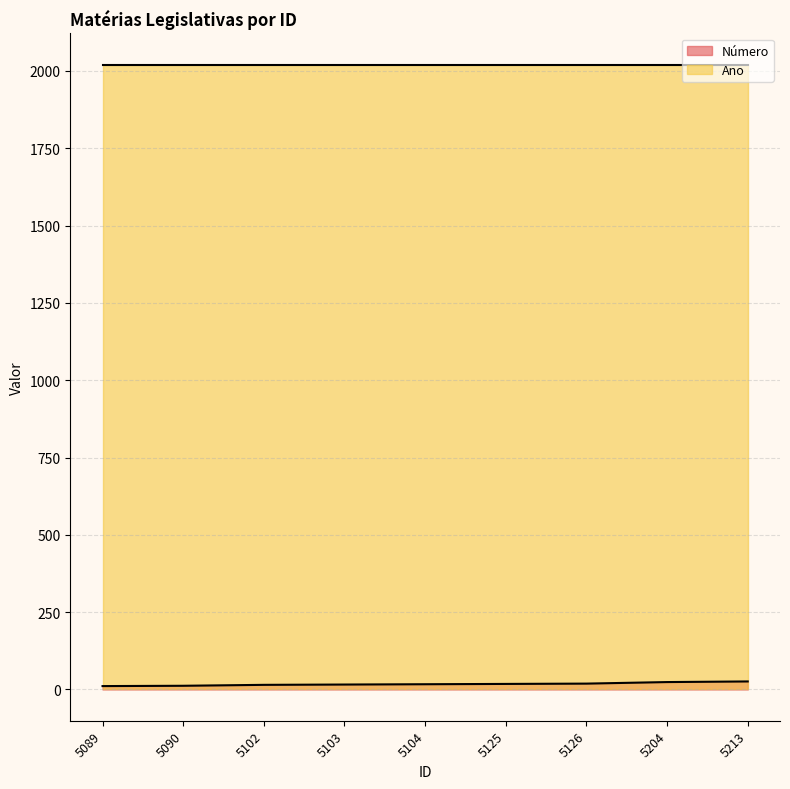

What is the ratio of the value at 5089 to the value at 5125?

0.6